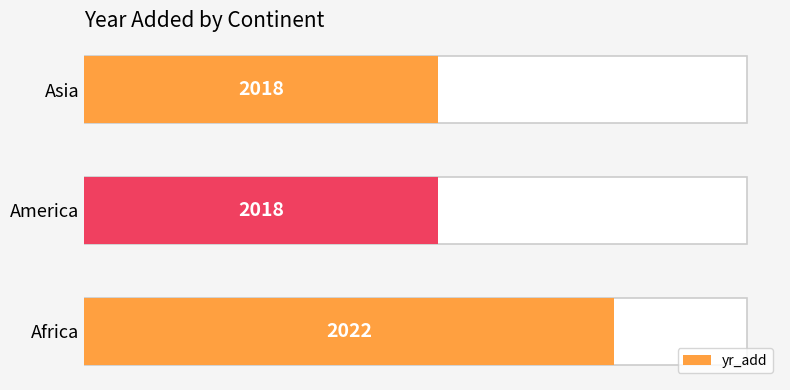

How many series are shown in this chart?

1